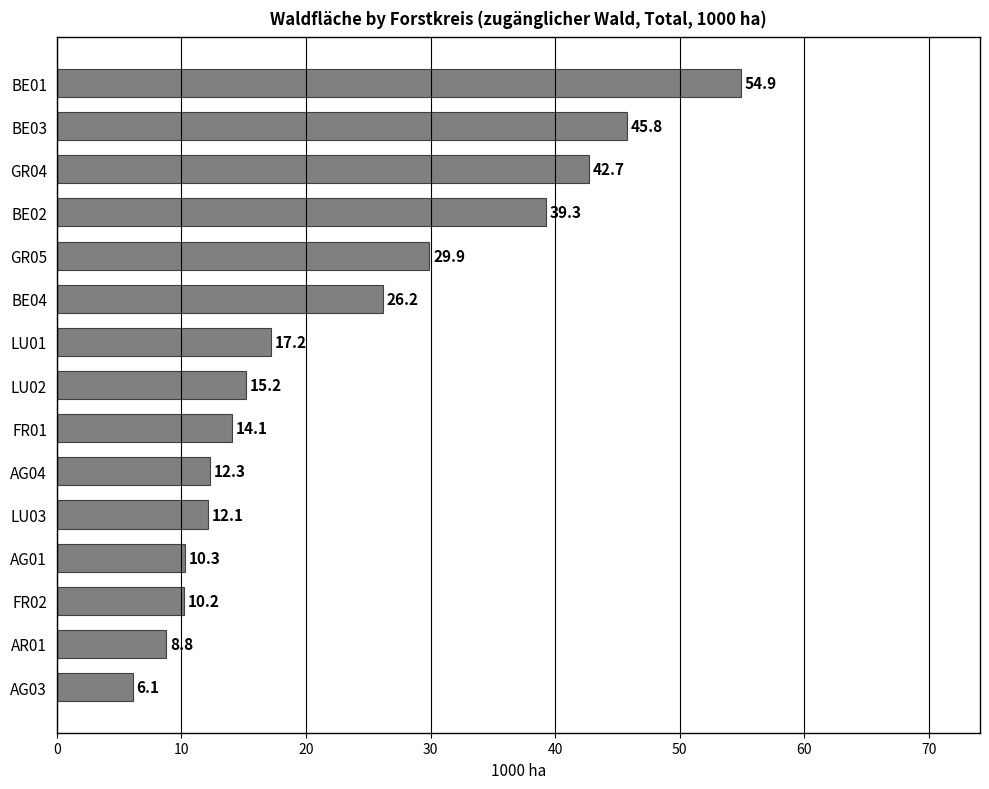

How many bars are there in total?

15